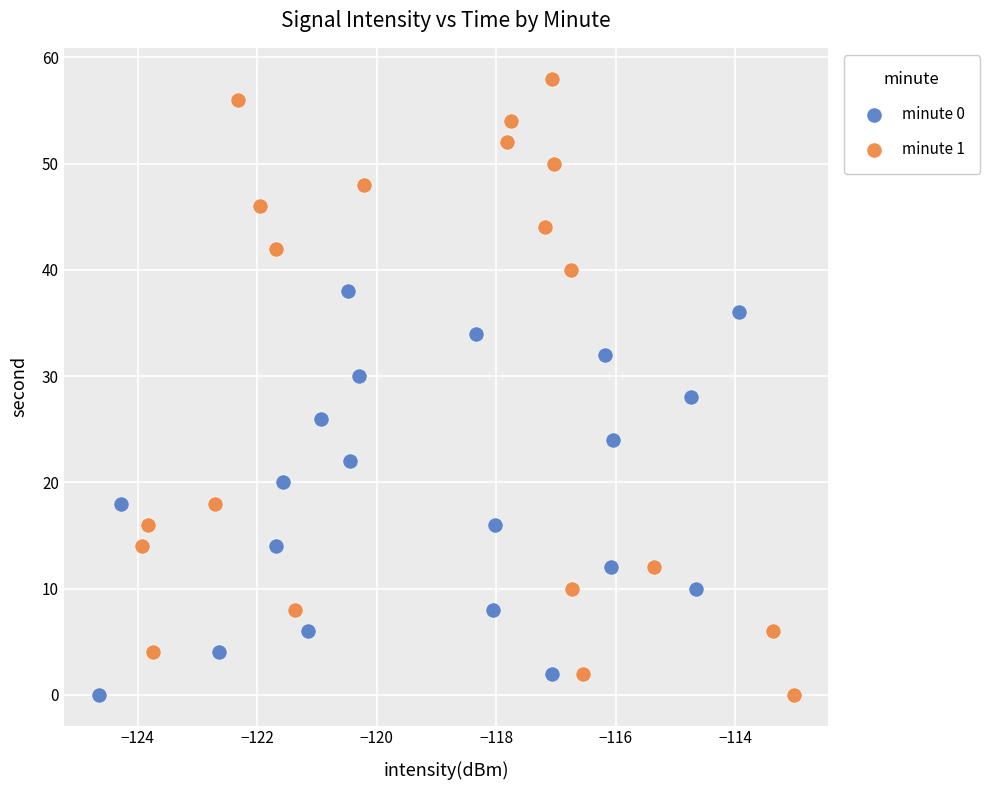

Which series has the largest Y range (max minus min)?

minute 1